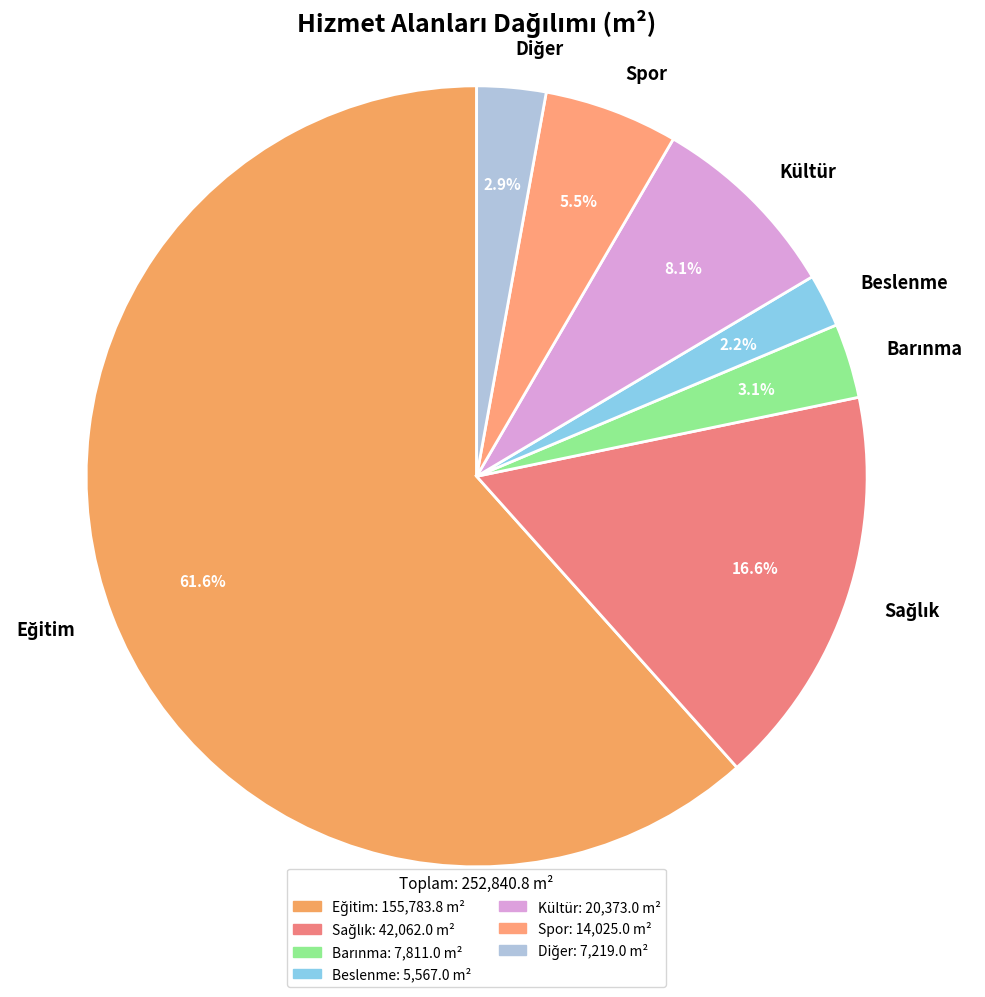

What percentage do Beslenme and Spor together represent?

7.7%